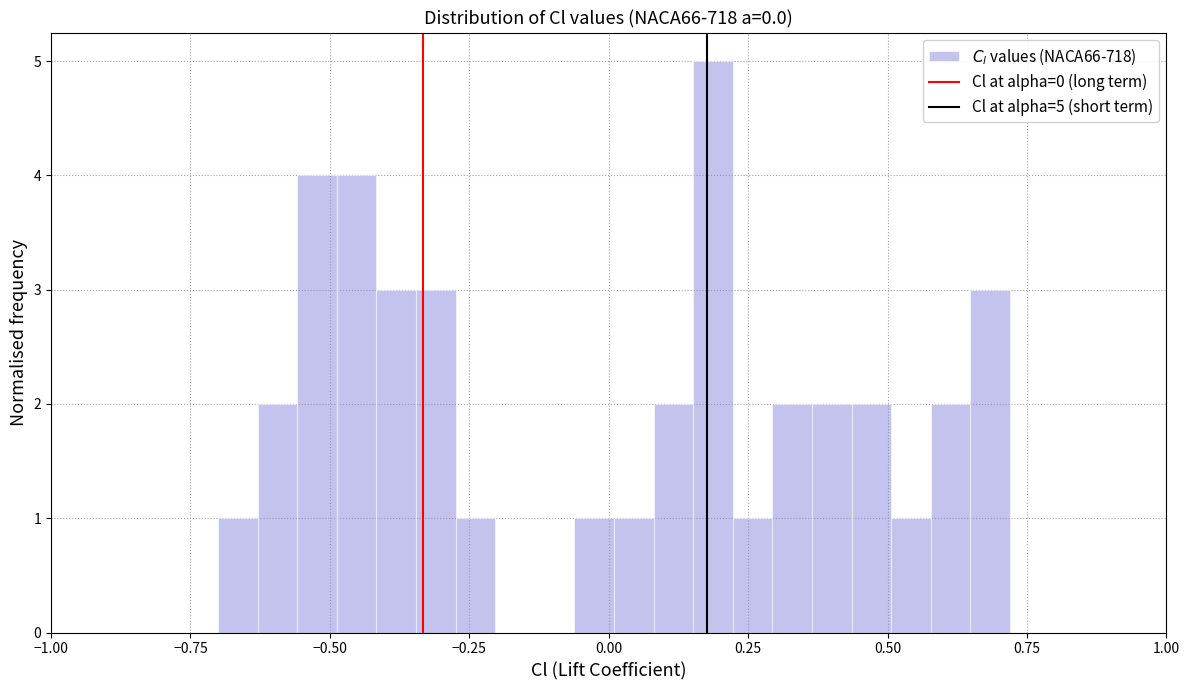

Around what value on the x-axis is the tallest bar? Give the approximate position of its centre, as read against the axis.

0.20